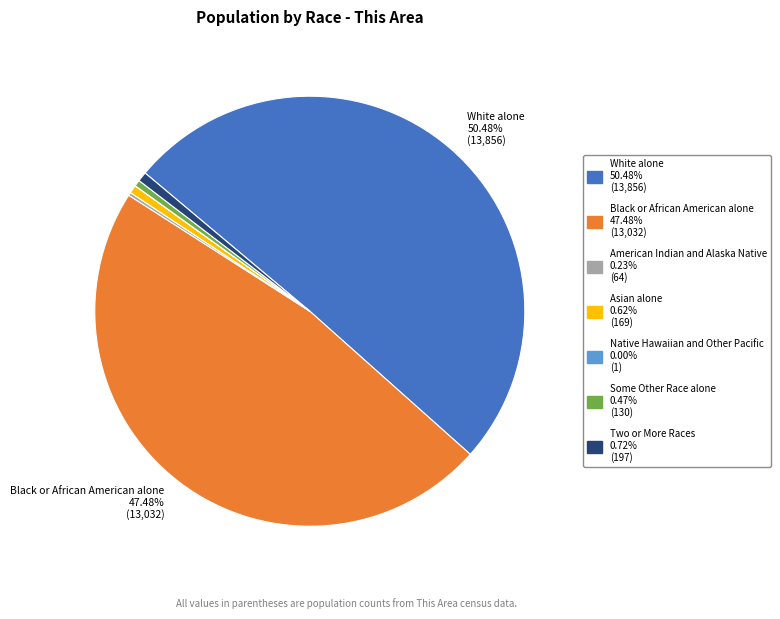

What is the majority slice?

White alone